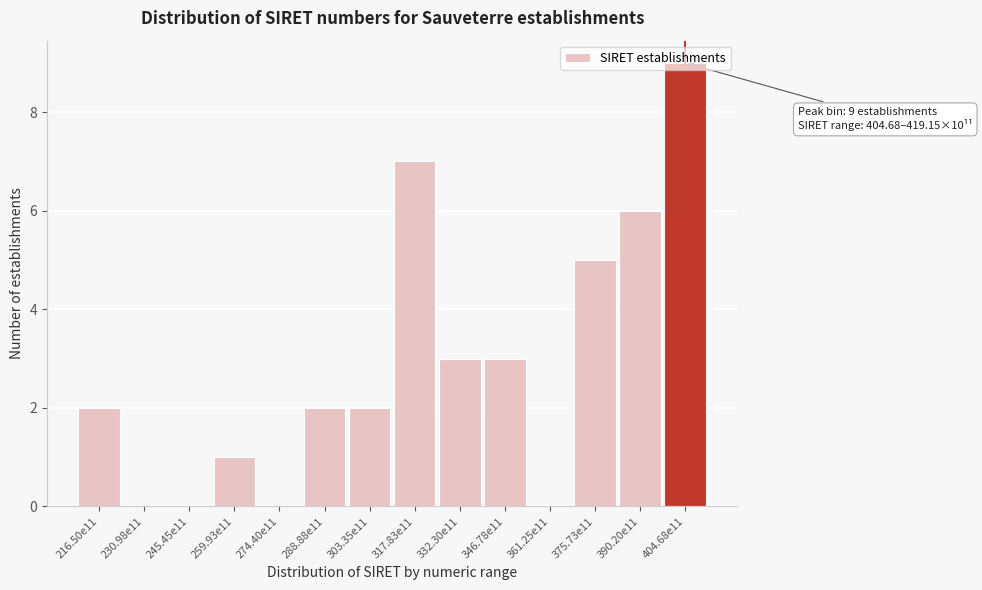

At which category does the chart reach its peak across all series?

404.68e11